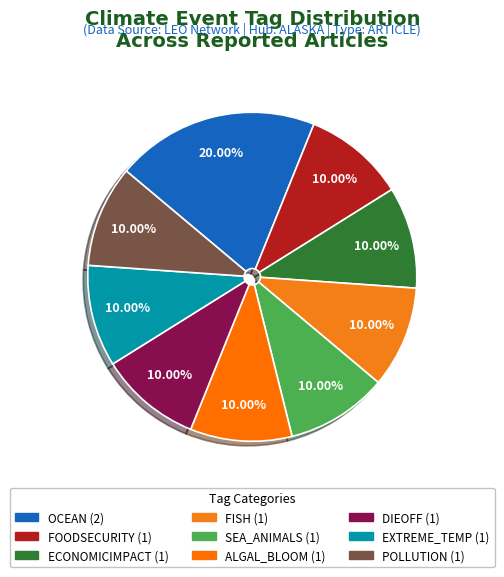

Count the number of slices in the pie.

9